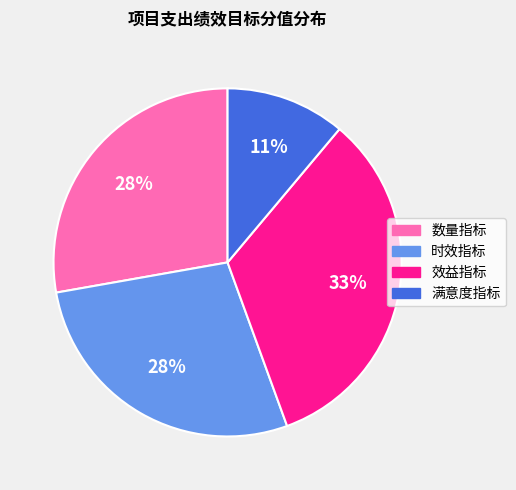

To the nearest percent, what is the average slice percentage?

25%